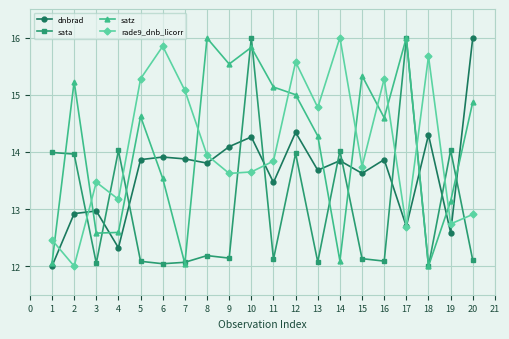

Is this an area chart (filled region under the line)?

No